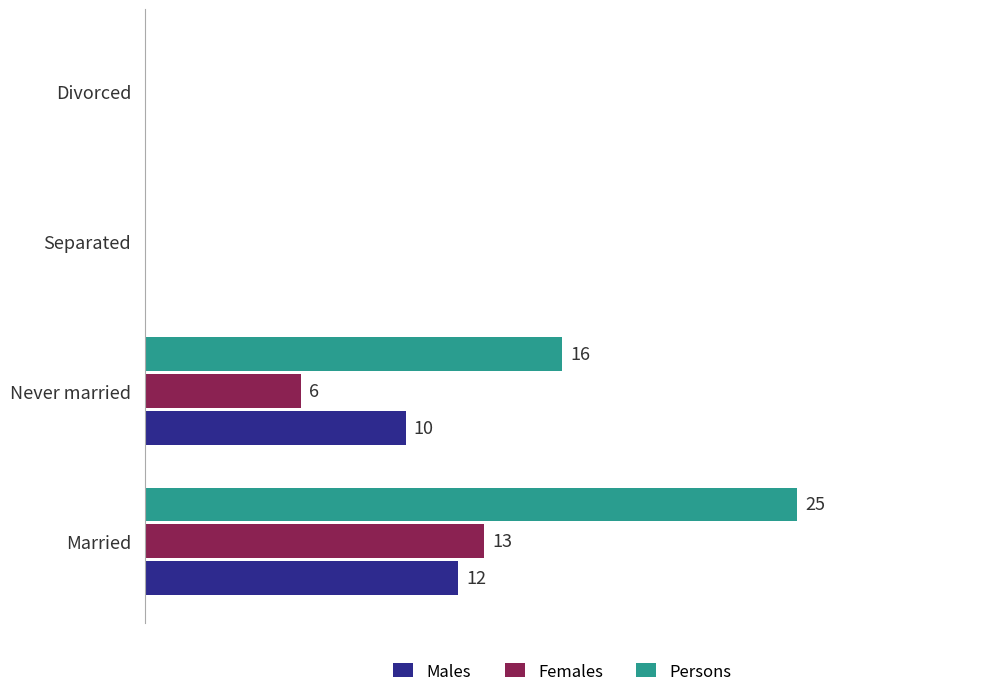

Where is Persons nearest to the value 12?

Never married